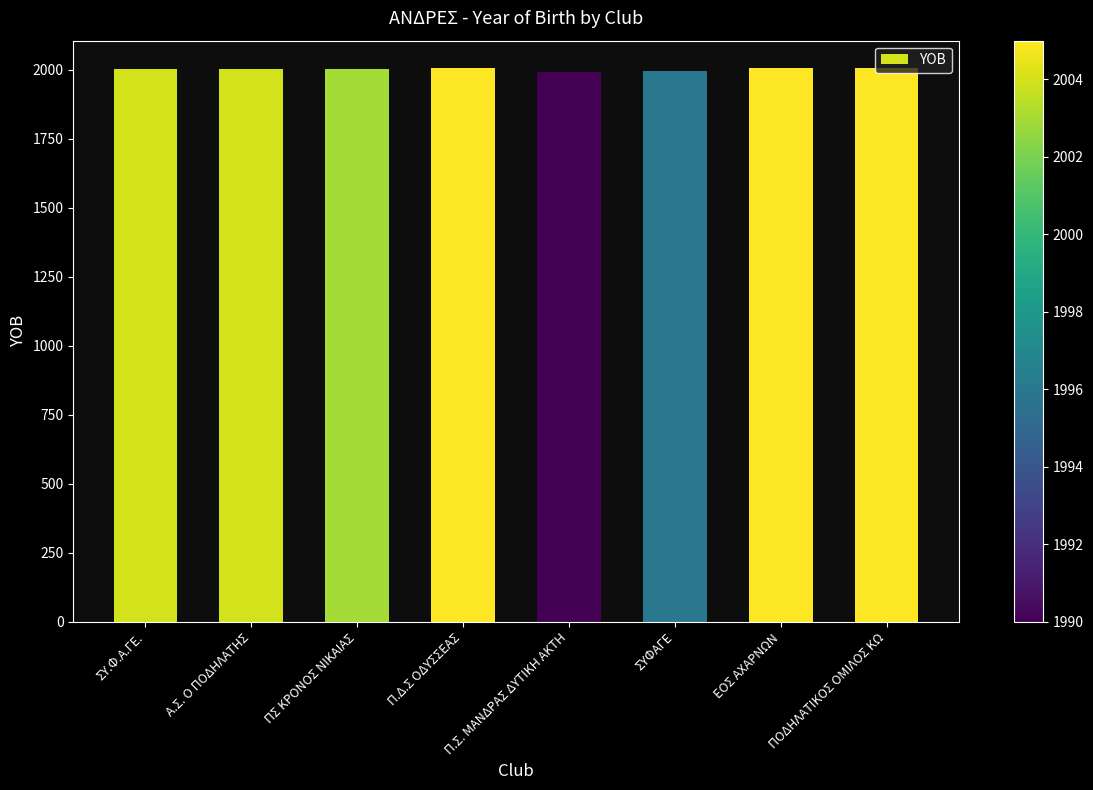

Is it true that the value at Α.Σ. Ο ΠΟΔΗΛΑΤΗΣ is 2004?

True